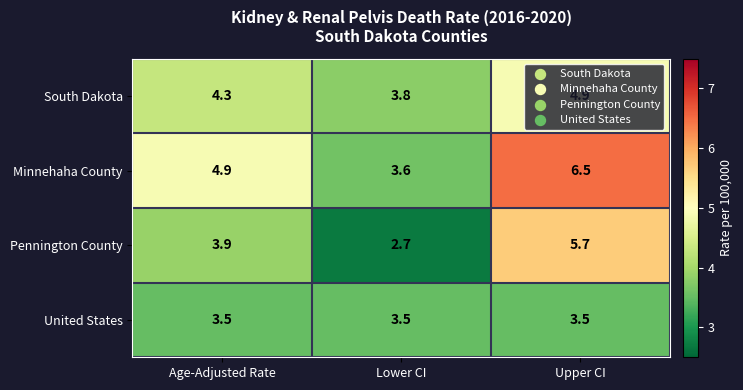

List the series in order of their peak value, highest first.

Minnehaha County, Pennington County, South Dakota, United States